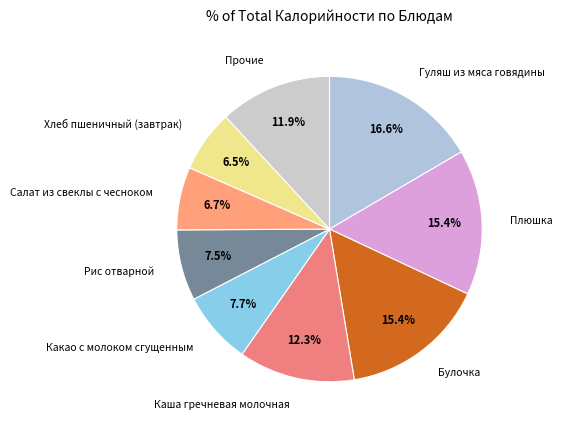

What is the total percentage of Салат из свеклы с чесноком and Какао с молоком сгущенным?

14.4%